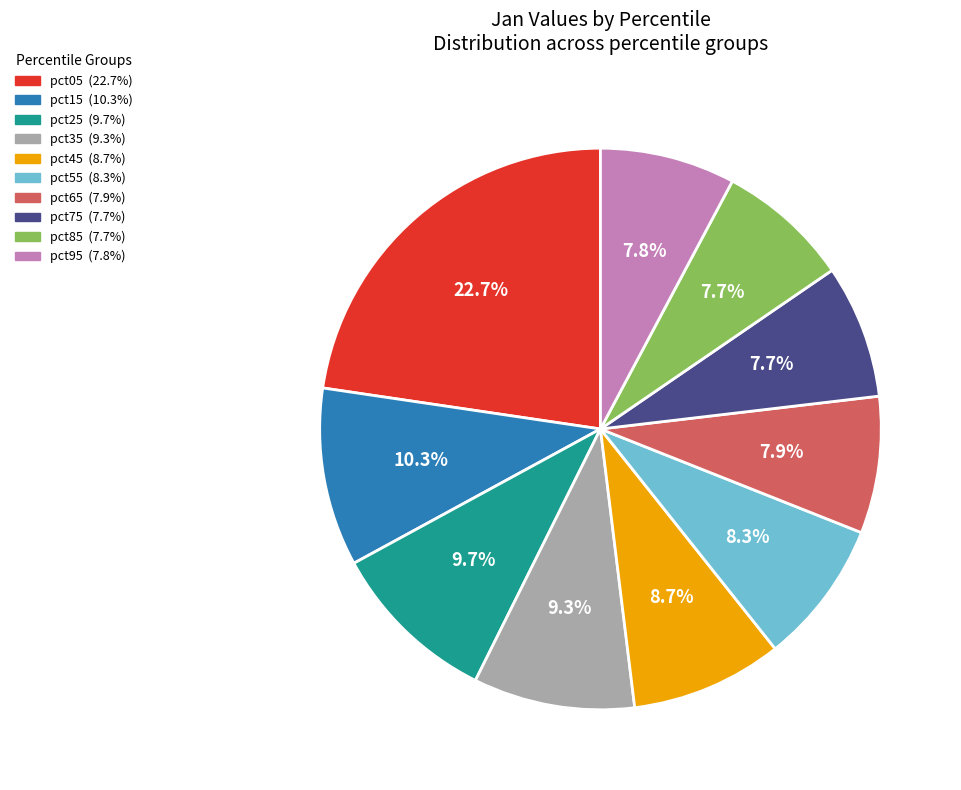

To the nearest percent, what percentage of the pie is pct15?

10%